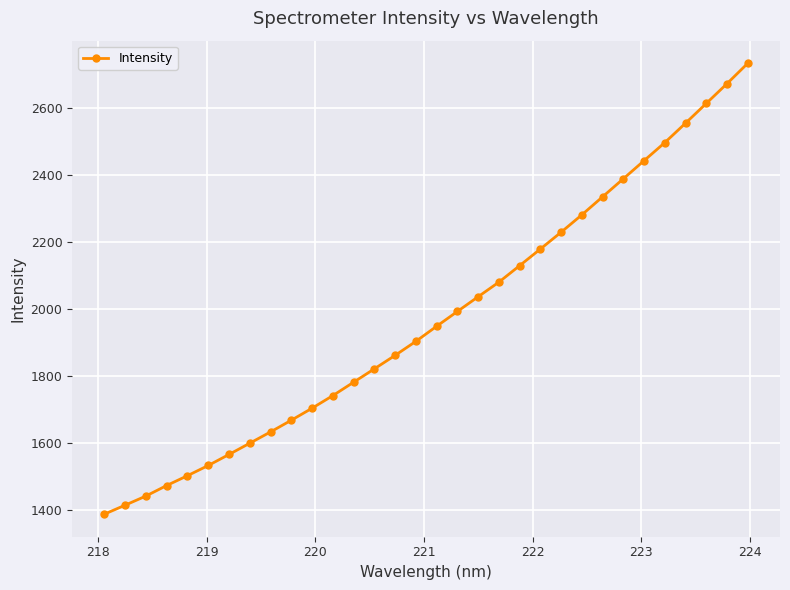

True or false: the data has more than 2 interior local peaks.

False